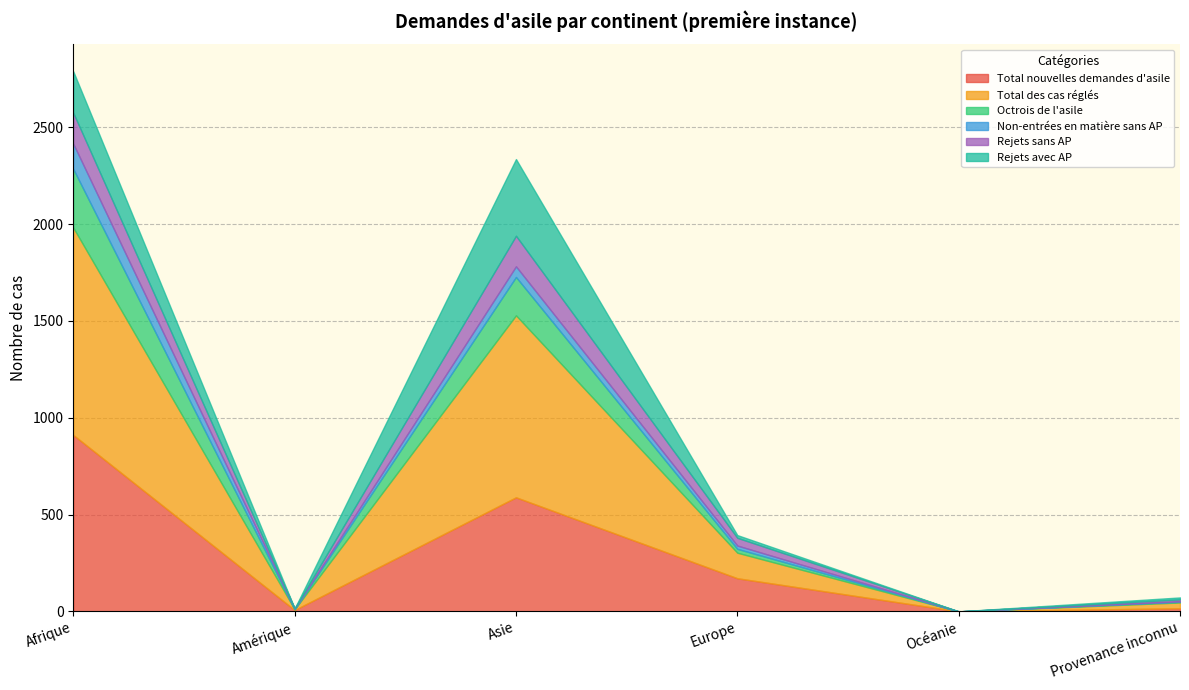

Is the value of Octrois de l'asile at Océanie greater than the value of Non-entrées en matière sans AP at Océanie?

No